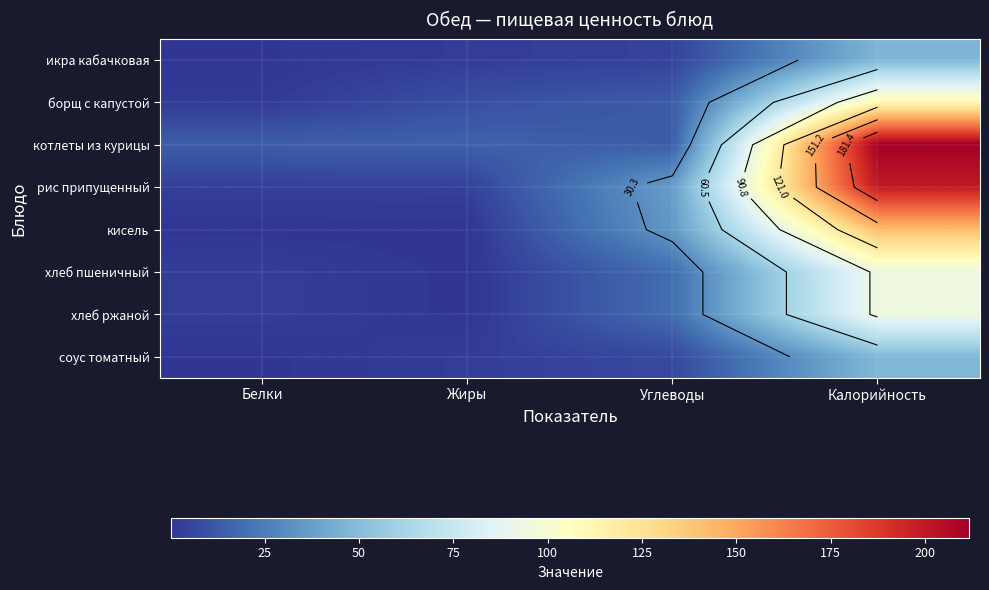

List the labels in order of кисель value, smallest first.

Жиры, Белки, Углеводы, Калорийность